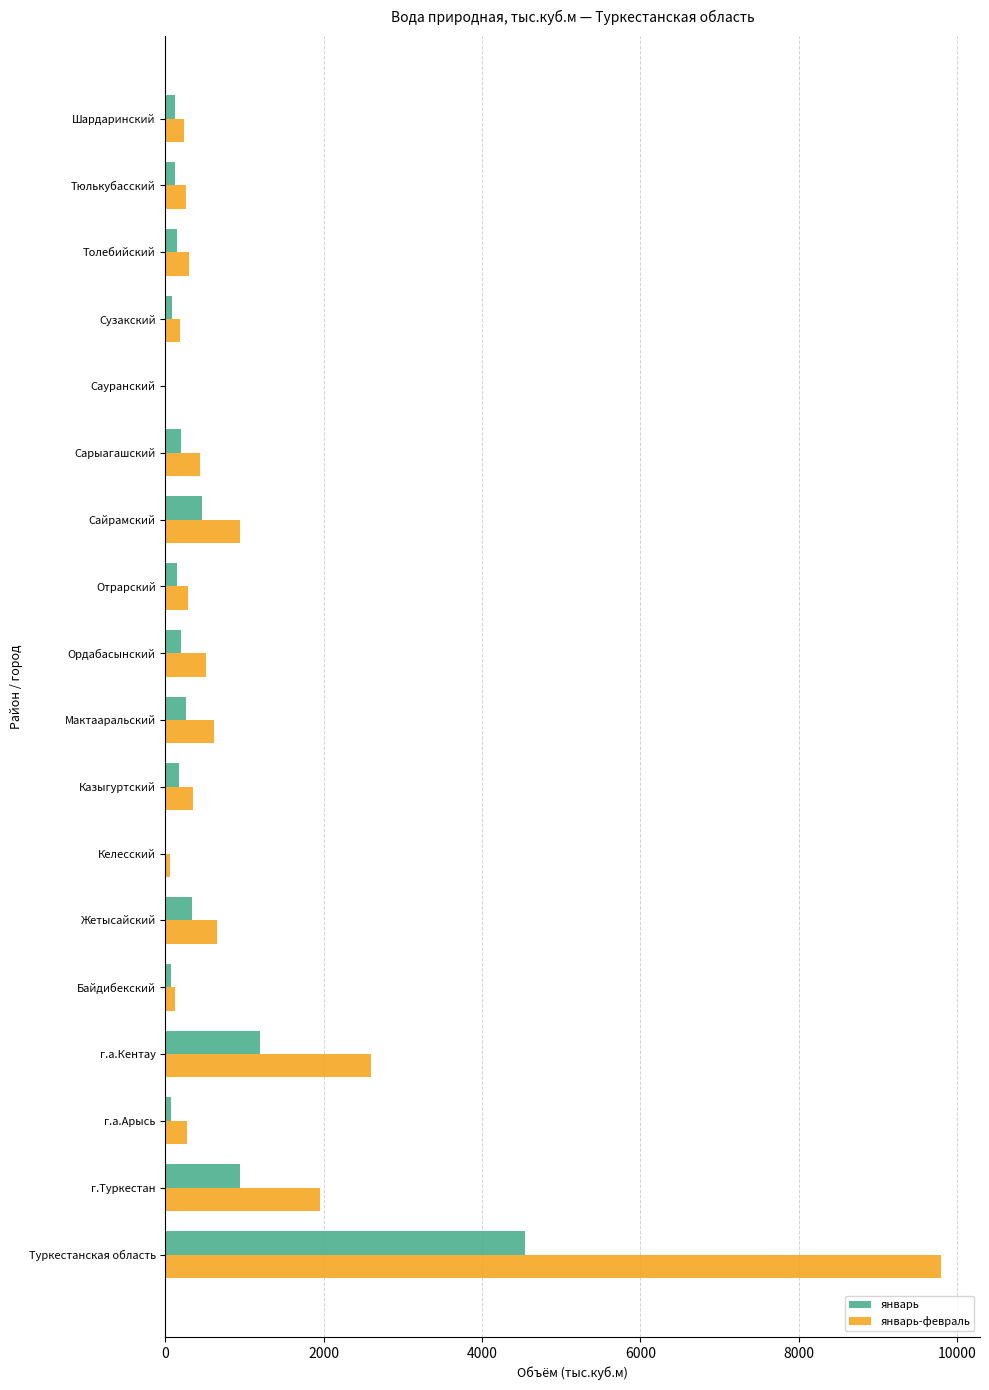

At which category is the sum across all series the highest?

Туркестанская область